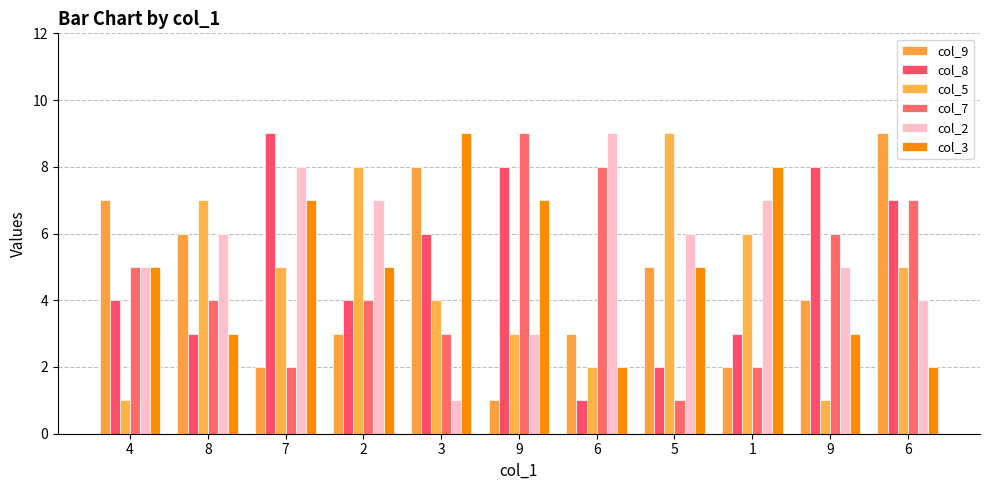

How many data points does each series have?

11